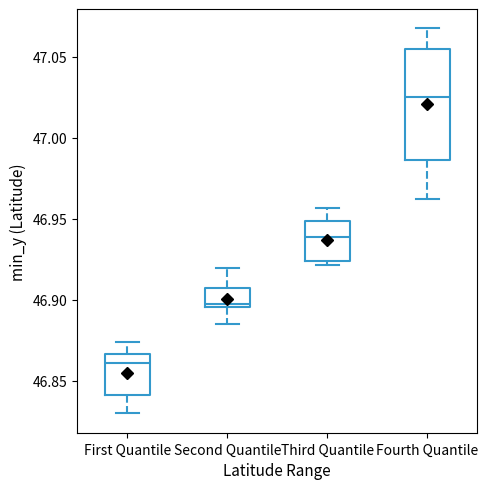

Which box's median line is the highest?

Fourth Quantile